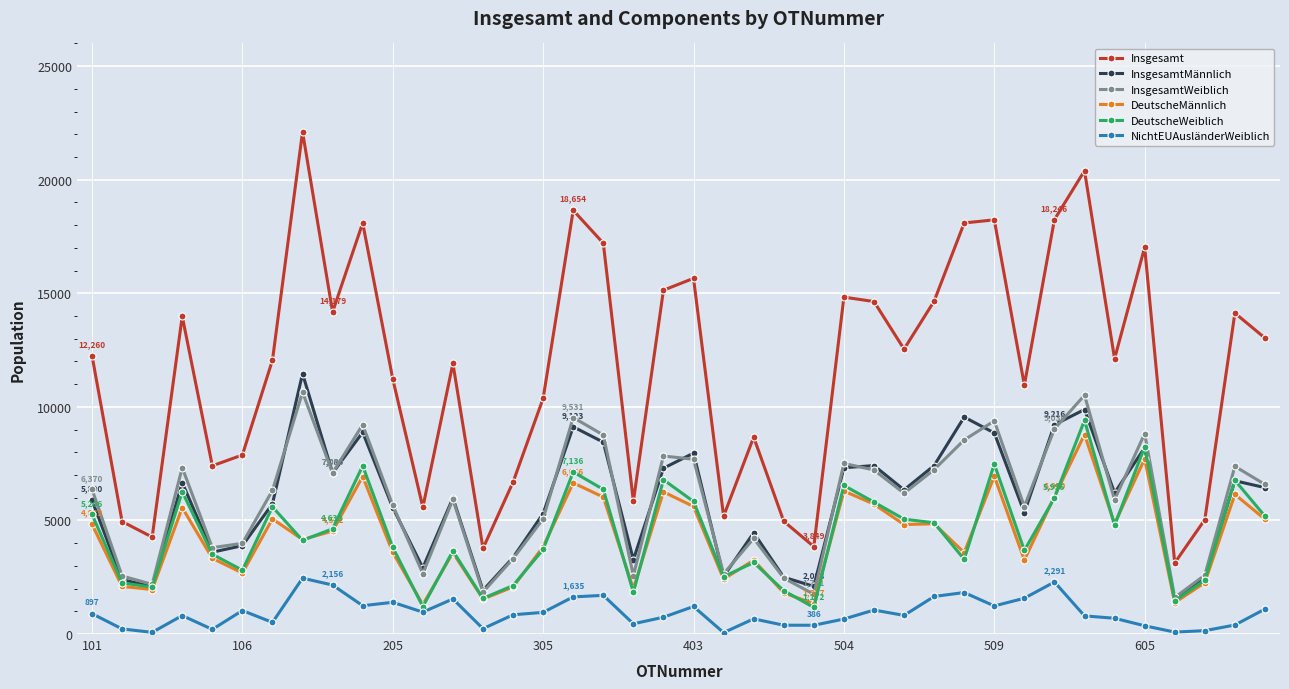

Which series has the widest spread of values?

Insgesamt